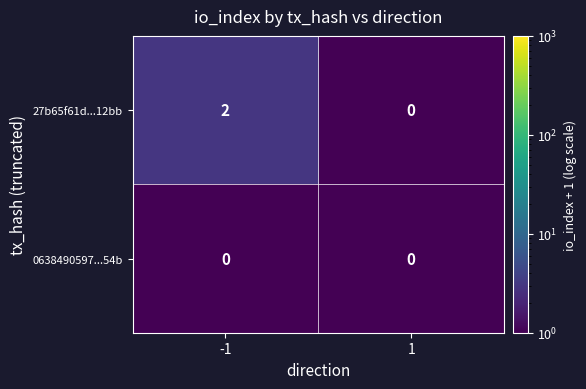

What is the greatest value displayed?

2